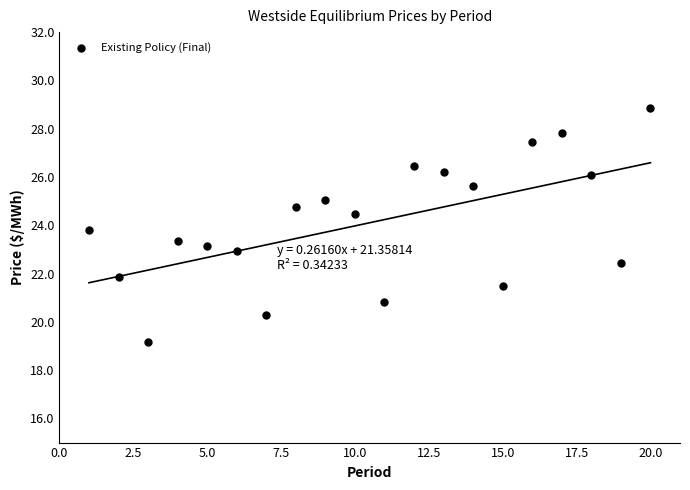

What is the range of X values (max minus min)?

19.0